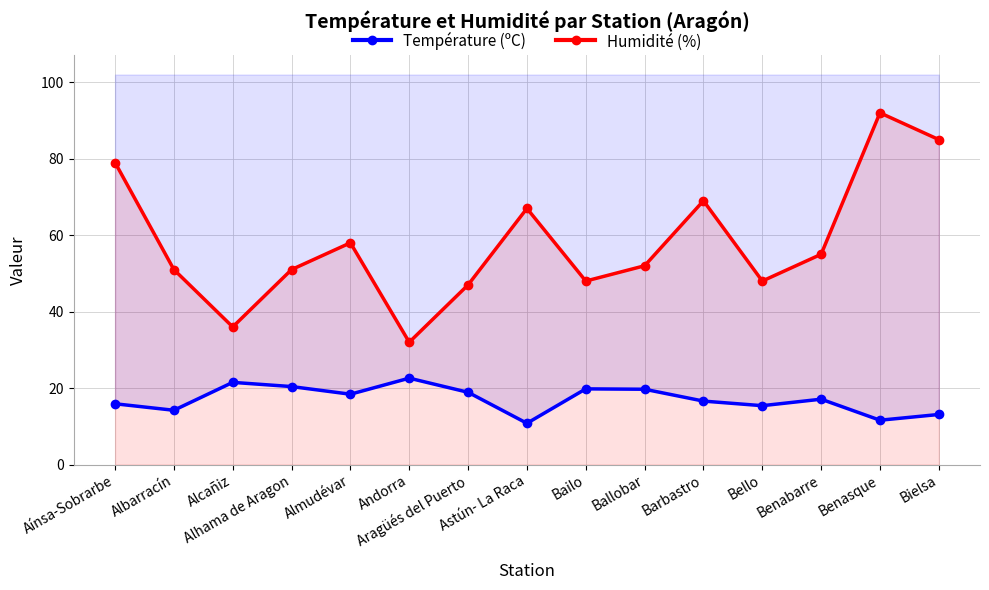

True or false: Température (ºC) and Humidité (%) intersect in this chart.

False